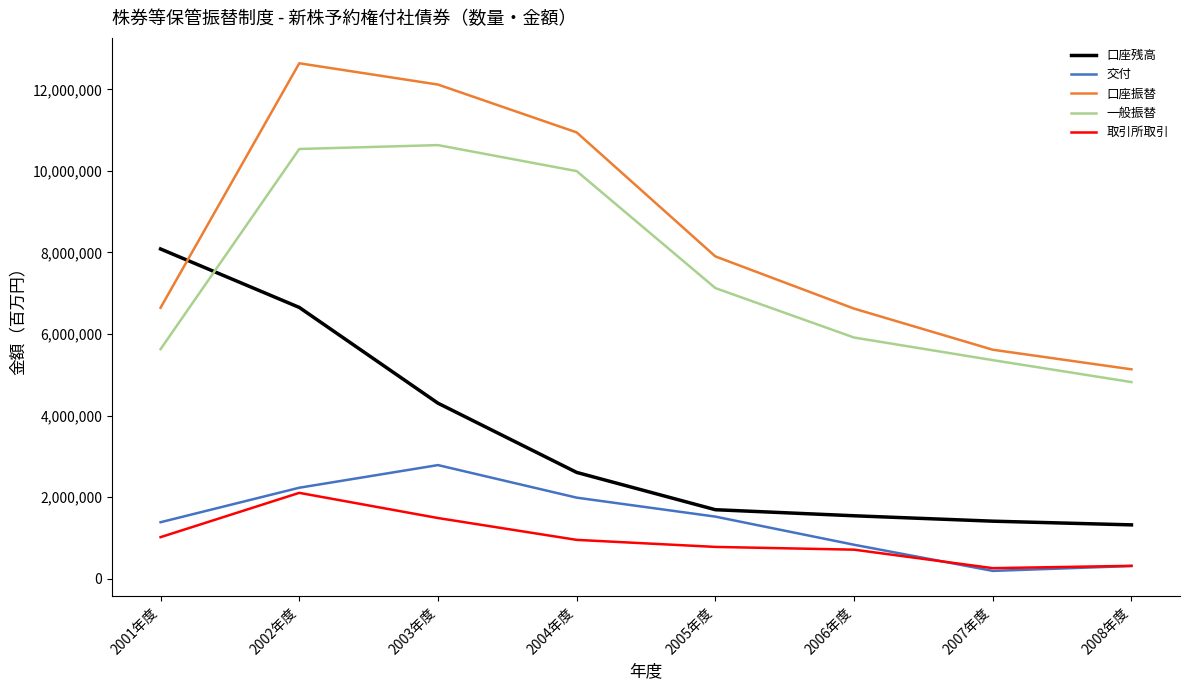

At which label is 一般振替 closest to 7726678?

2005年度